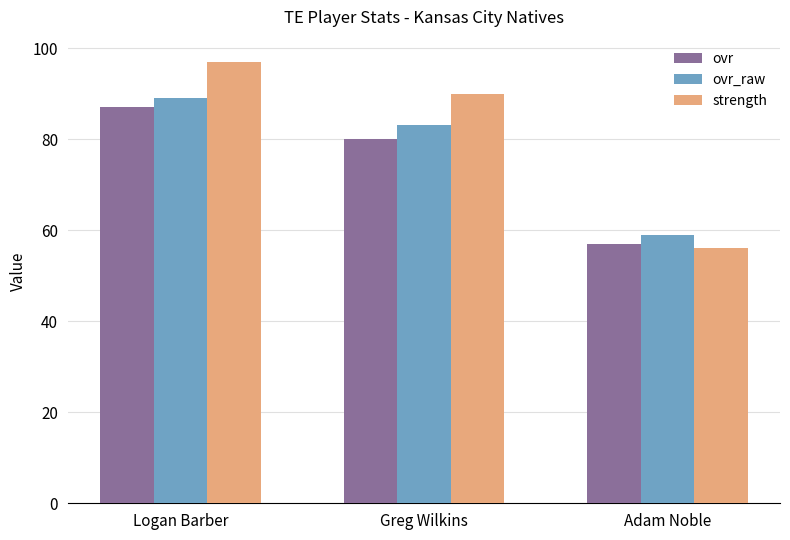

The value of ovr_raw at Greg Wilkins is 130. True or false?

False